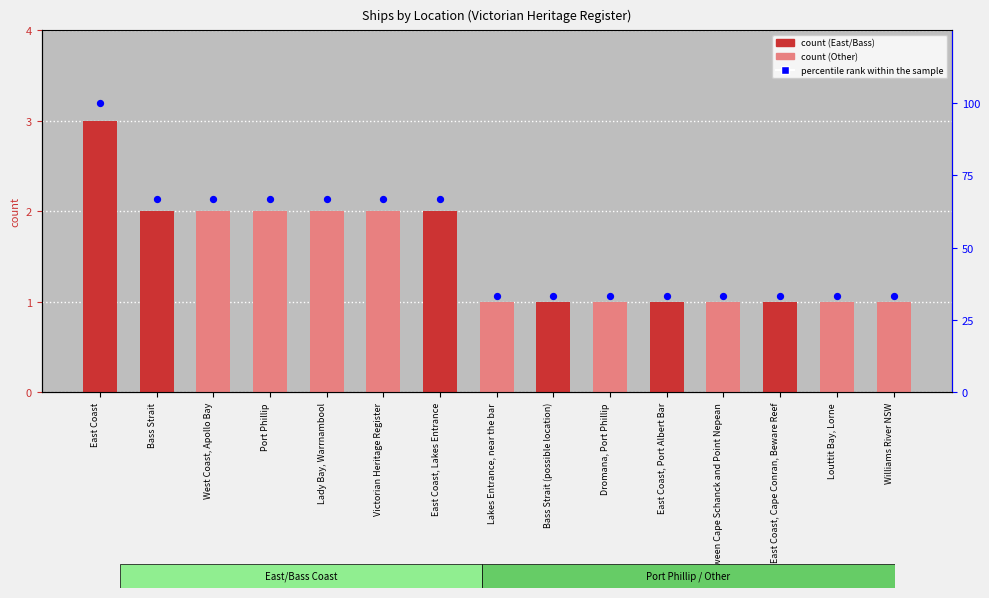

Which series reaches the minimum Y coordinate?

count